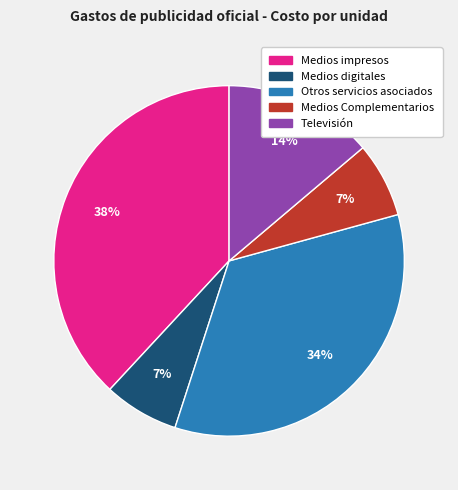

To the nearest percent, what is the combined percentage of Medios impresos and Medios digitales?

45%